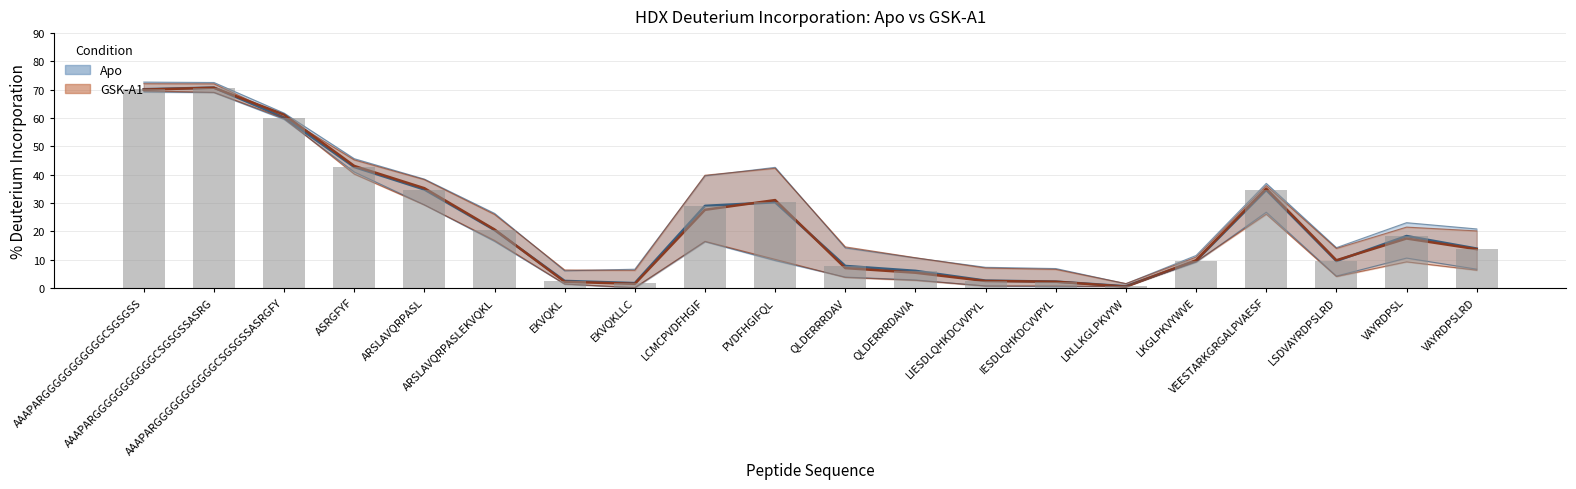

The Apo 30s series shows 9.0 at VEESTARKGRGALPVAESF. True or false?

False